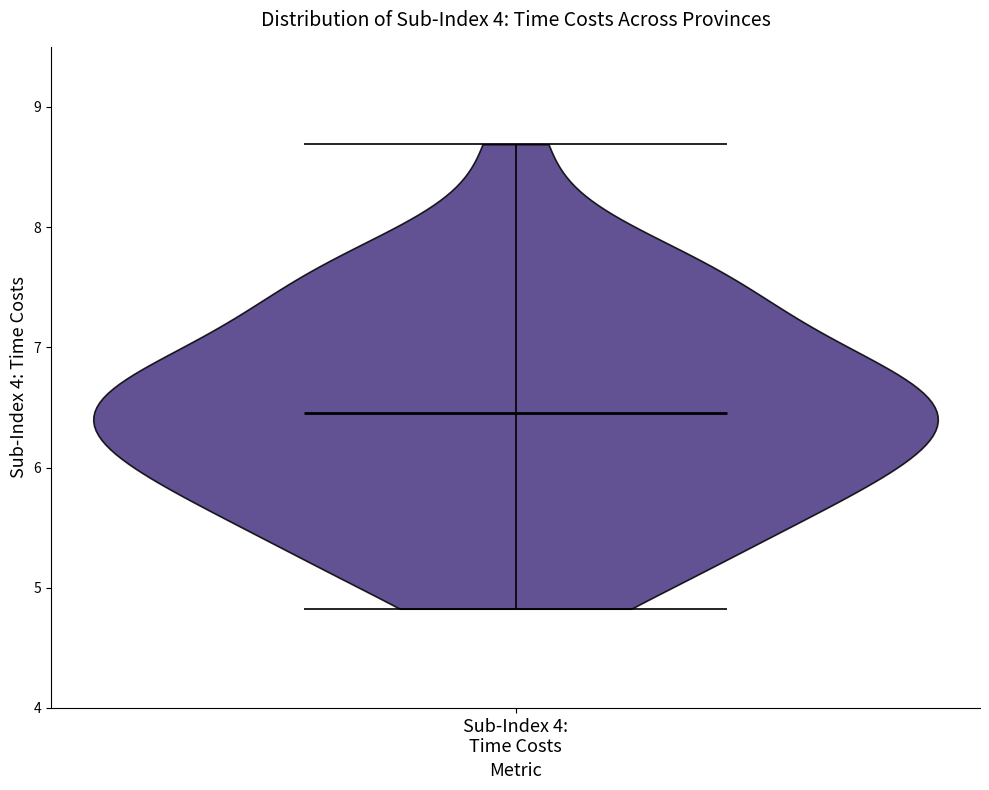

Read this violin plot against the y-axis: where its median line is, and the lowest and highest points the violin reaches. The values are not printed on the chart, so give them approximately, as read against the axis.

median line 6.5, lowest point 4.8, highest point 8.7